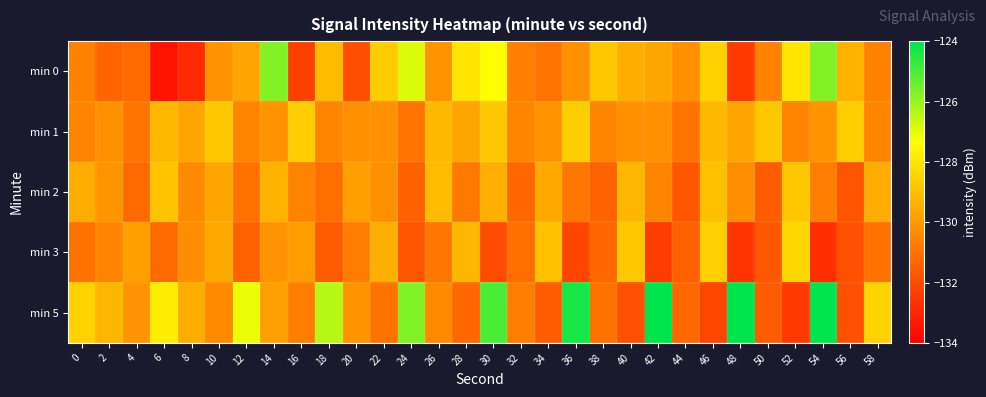

Rank the series by their maximum value, from lowest to highest.

min 2, min 1, min 3, min 0, min 5